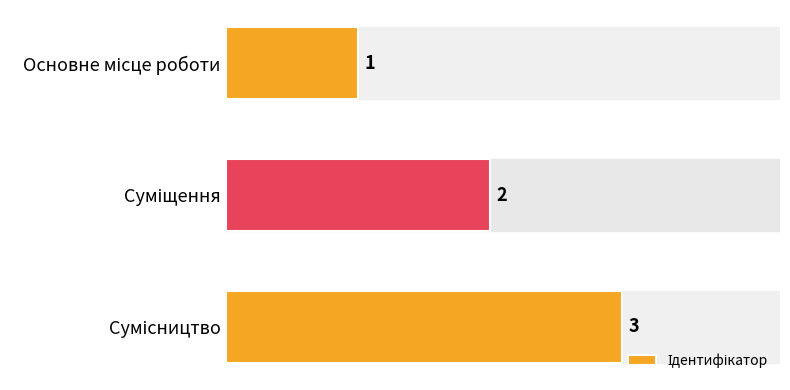

Count the number of data series in this chart.

1